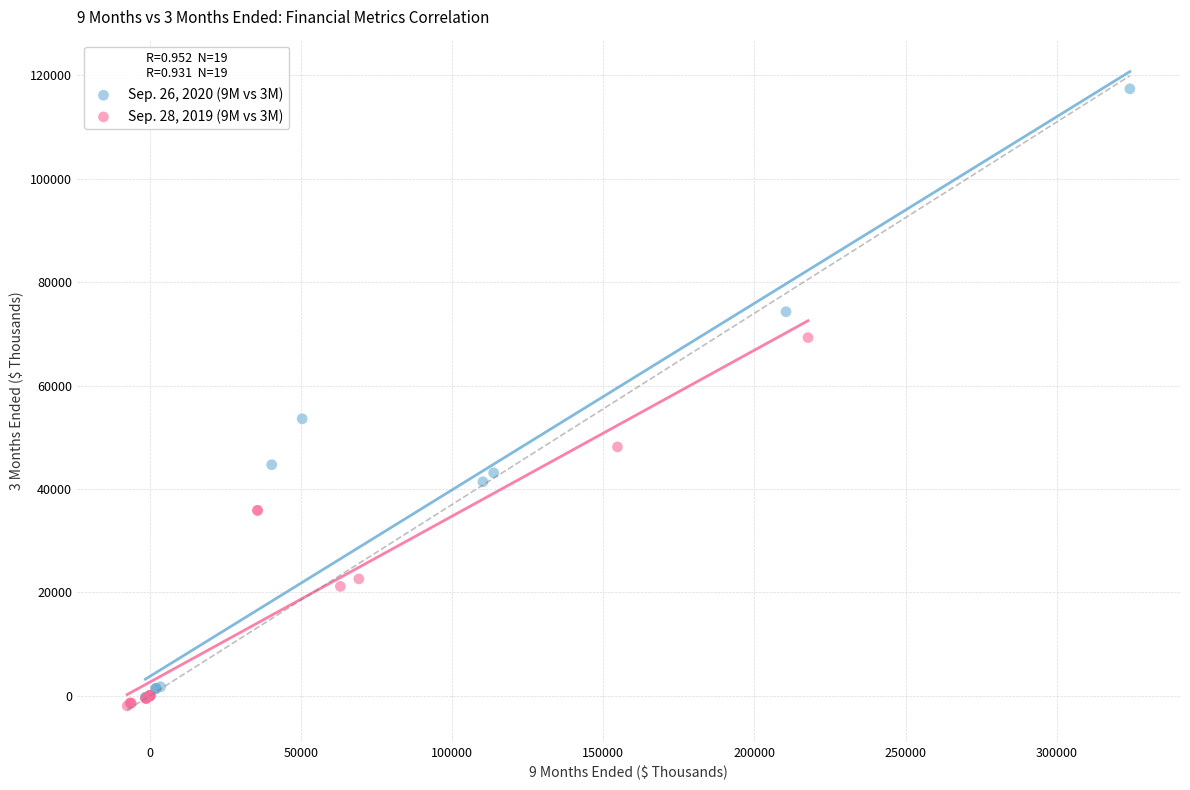

Which series contains the lowest Y value?

Sep. 28, 2019 (9M vs 3M)